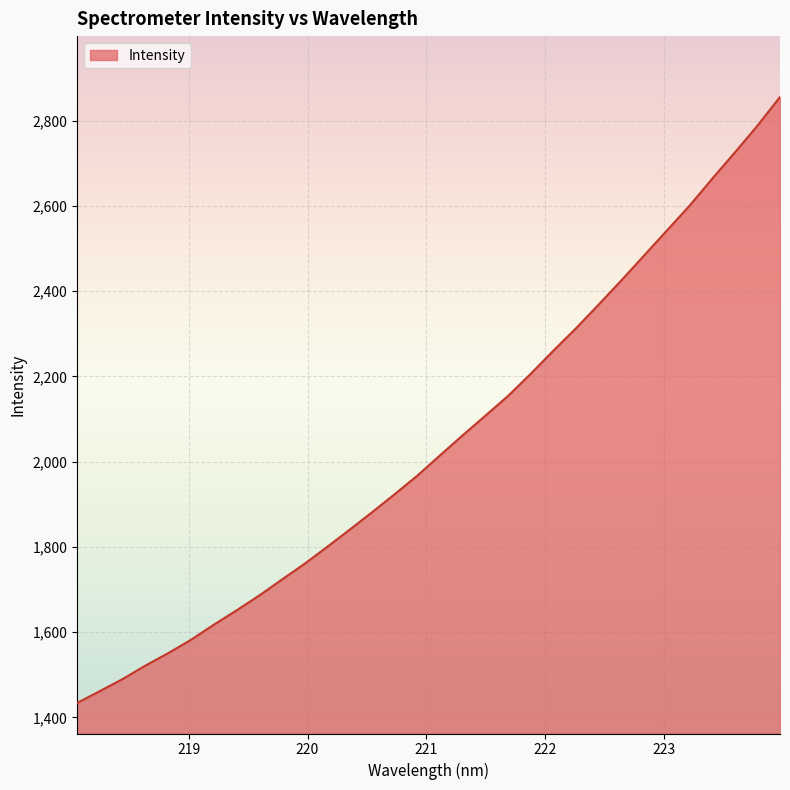

What is the maximum value shown in the chart?

2855.6